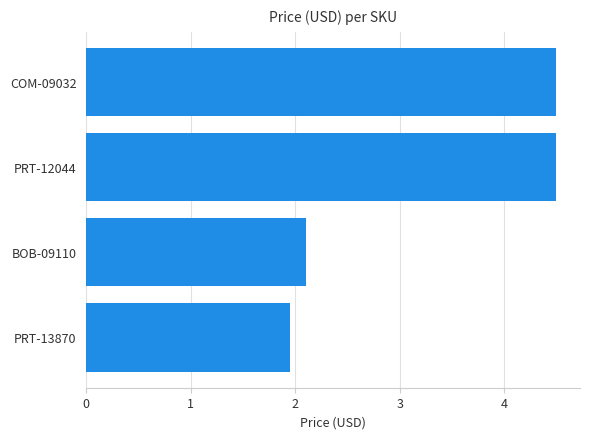

Approximately how many times larger is the value at PRT-13870 compared to BOB-09110?

0.9